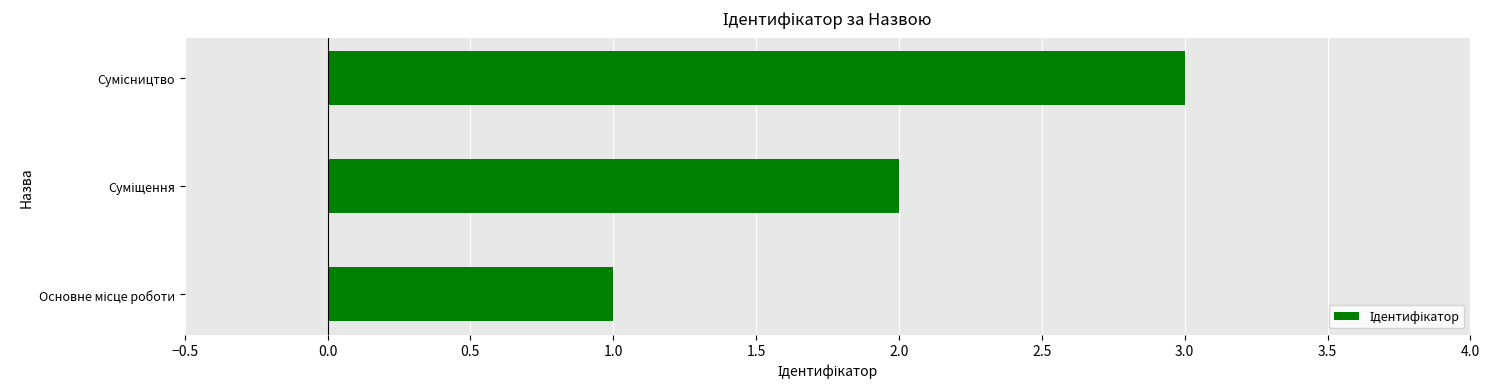

What is the maximum value shown in the chart?

3